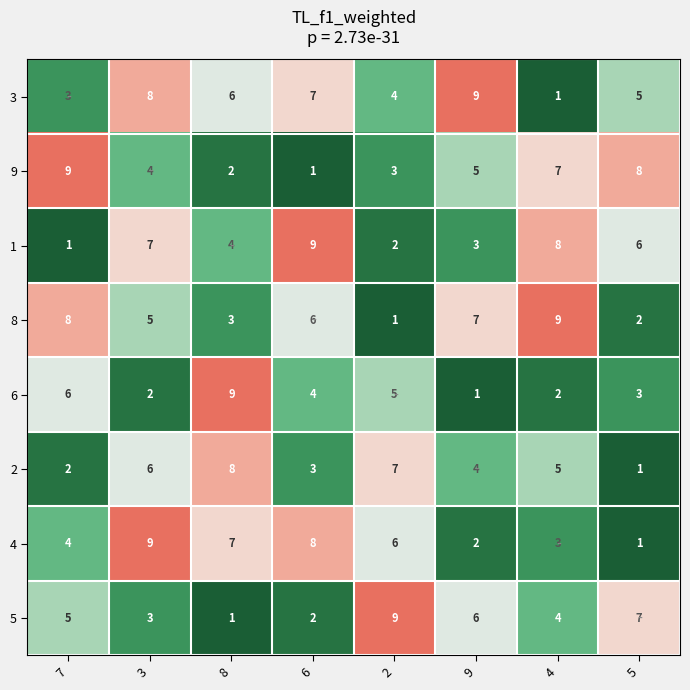

Rank the series at 3 from lowest to highest value.

6, 5, 9, 8, 2, 1, 3, 4